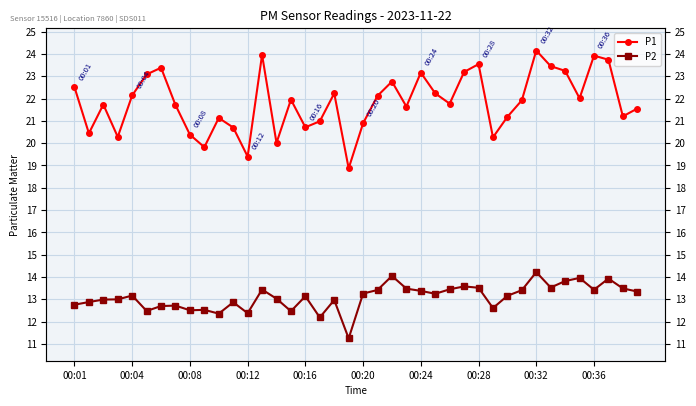

Is this an area chart (filled region under the line)?

No